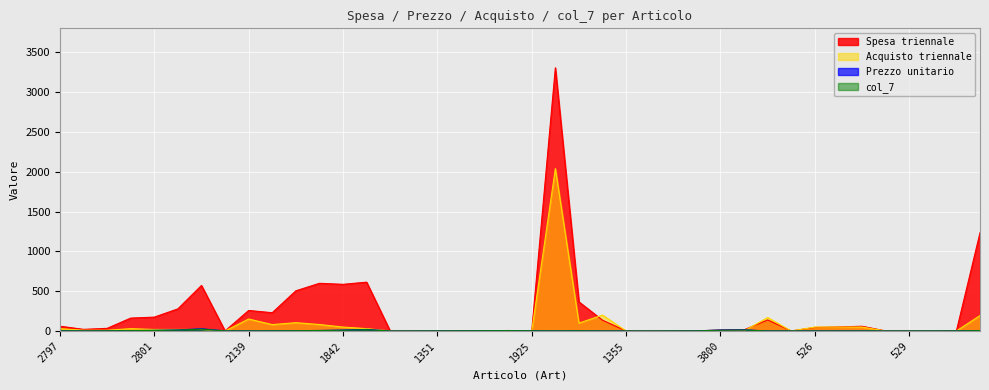

Reading right to left, transcribe all the data shown in this chart.

Spesa triennale: 1234.3	2.3	1.5	1.2	1.0	60.0	51.5	45.0	1.2	139.4	15.3	12.4	2.7	1.6	0.7	0.8	136.0	366.0	3304.8	3.7	6.2	4.8	3.4	1.9	1.1	0.7	613.8	586.5	599.4	505.1	230.0	258.2	1.5	572.4	278.4	174.6	162.6	33.7	21.1	60.9
Prezzo unitario: 6.3	2.3	1.5	1.2	1.0	1.2	1.0	0.9	1.2	0.8	15.3	12.4	2.7	1.6	0.7	0.8	0.7	3.7	1.6	3.7	6.2	4.8	3.4	1.9	1.1	0.7	20.5	11.7	7.3	4.8	2.8	1.7	1.5	28.6	13.9	8.7	5.4	3.4	2.1	2.0
Acquisto triennale: 195.0	1.0	1.0	1.0	1.0	50.0	50.0	50.0	1.0	170.0	1.0	1.0	1.0	1.0	1.0	1.0	200.0	100.0	2040.0	1.0	1.0	1.0	1.0	1.0	1.0	1.0	30.0	50.0	82.0	105.0	81.0	151.0	1.0	20.0	20.0	20.0	30.0	10.0	10.0	30.0
col_7: 5.3	1.9	1.2	1.0	0.9	1.0	0.9	0.8	1.0	0.7	12.8	10.3	2.2	1.4	0.5	0.7	0.6	3.0	1.4	3.1	5.2	4.0	2.9	1.6	0.9	0.5	17.1	9.8	6.1	4.0	2.4	1.4	1.2	23.9	11.6	7.3	4.5	2.8	1.8	1.7